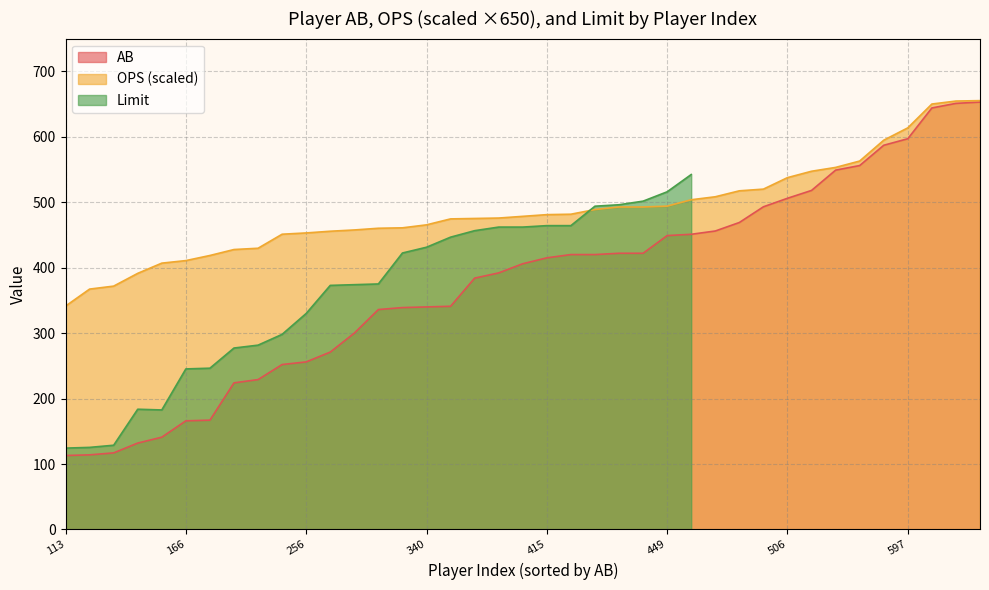

Is the value of OPS_scaled at 422 greater than the value of AB at 384?

Yes